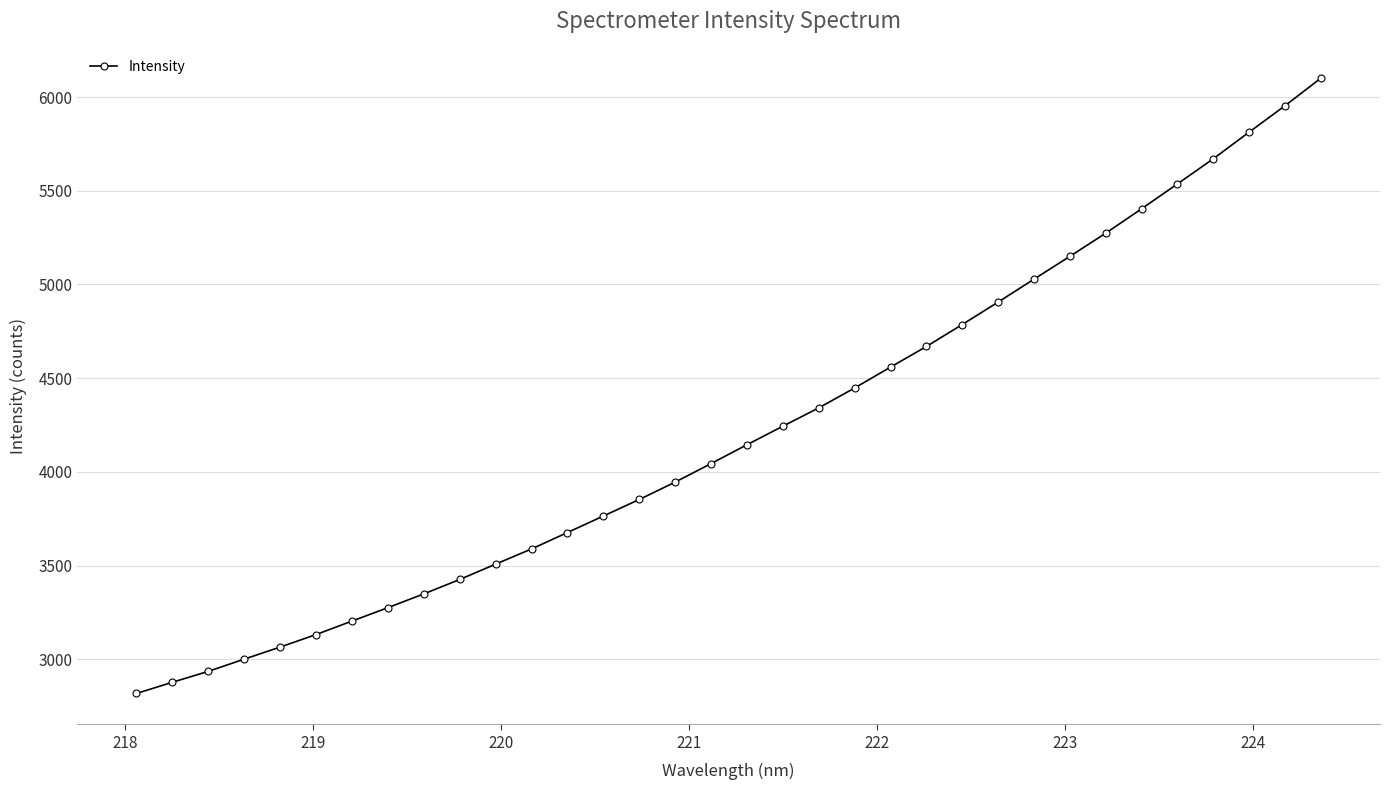

What is the maximum value shown in the chart?

6101.0